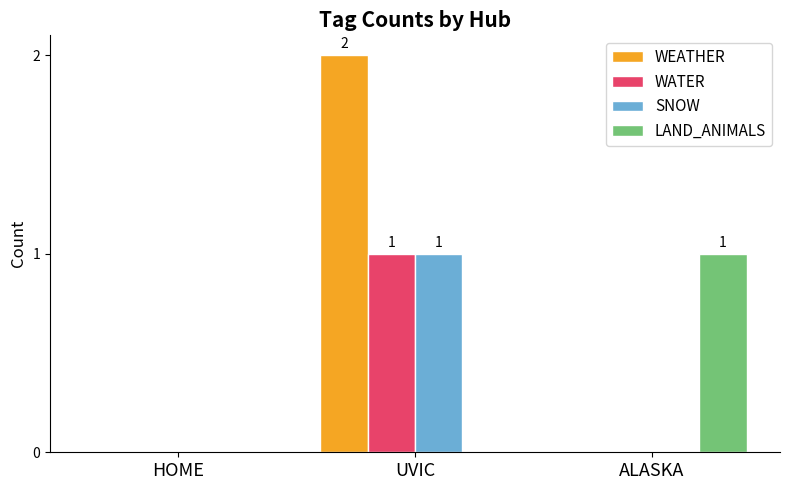

What is the total value across all series at UVIC?

4